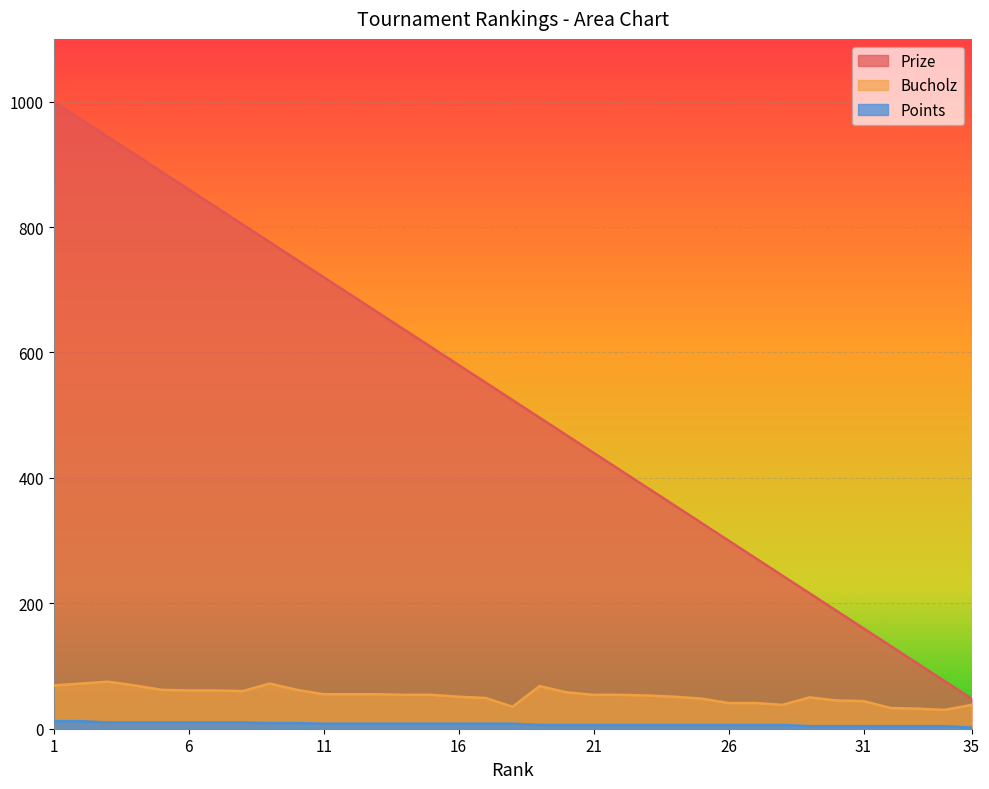

What is the total value across all series at 26?

347